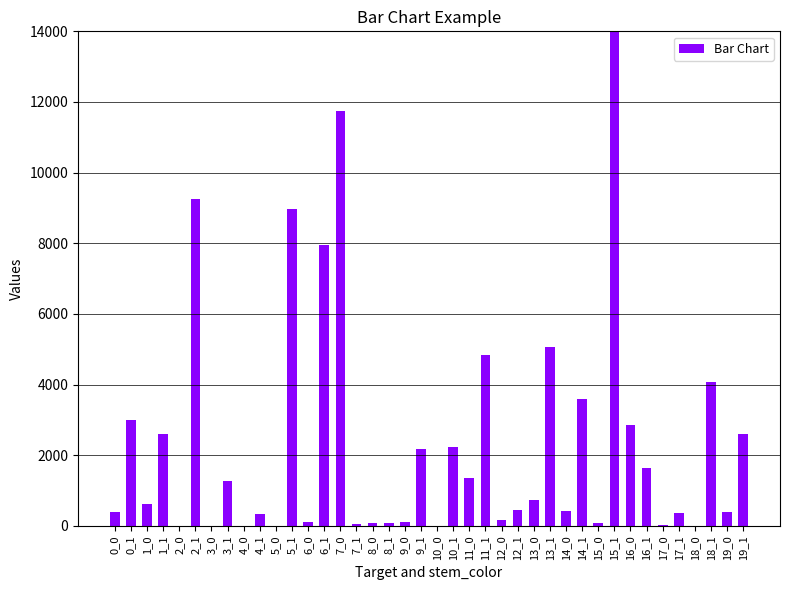

What is the greatest value displayed?

29338